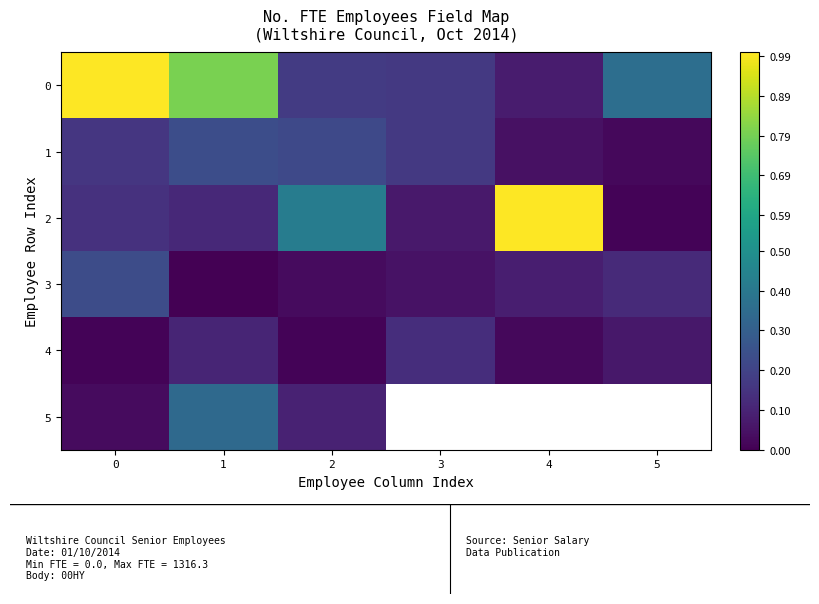

At how many categories does at least one series exceed 0?

6